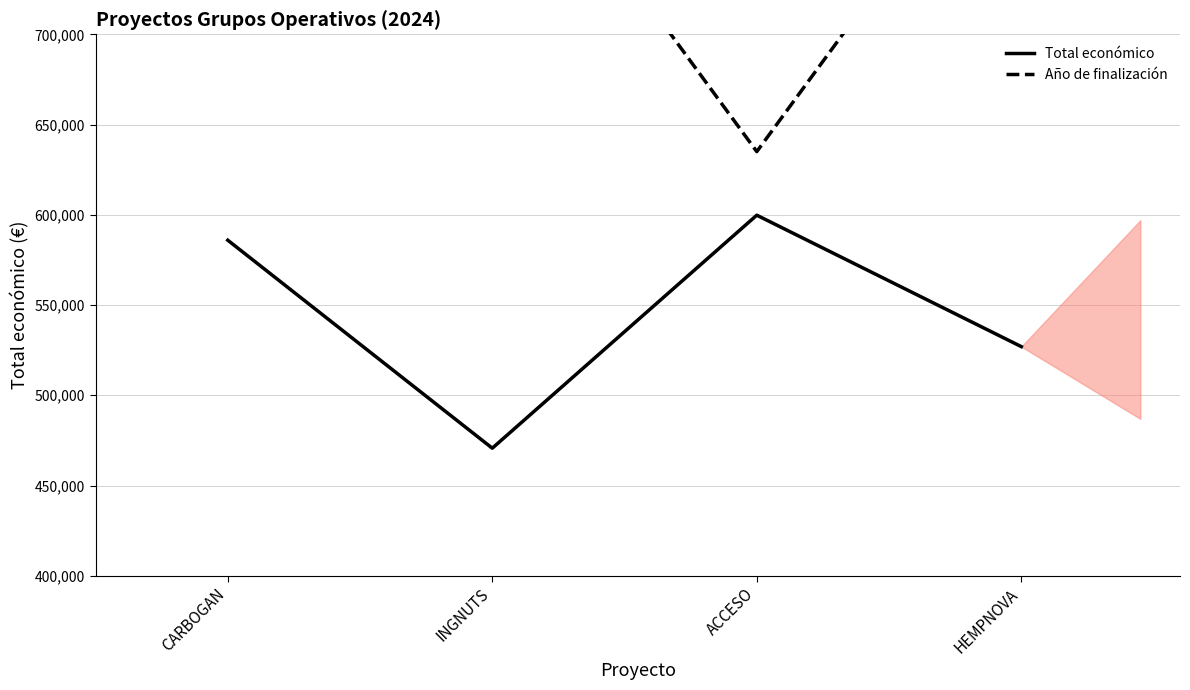

The value of Año de finalización at INGNUTS is 835000. True or false?

True